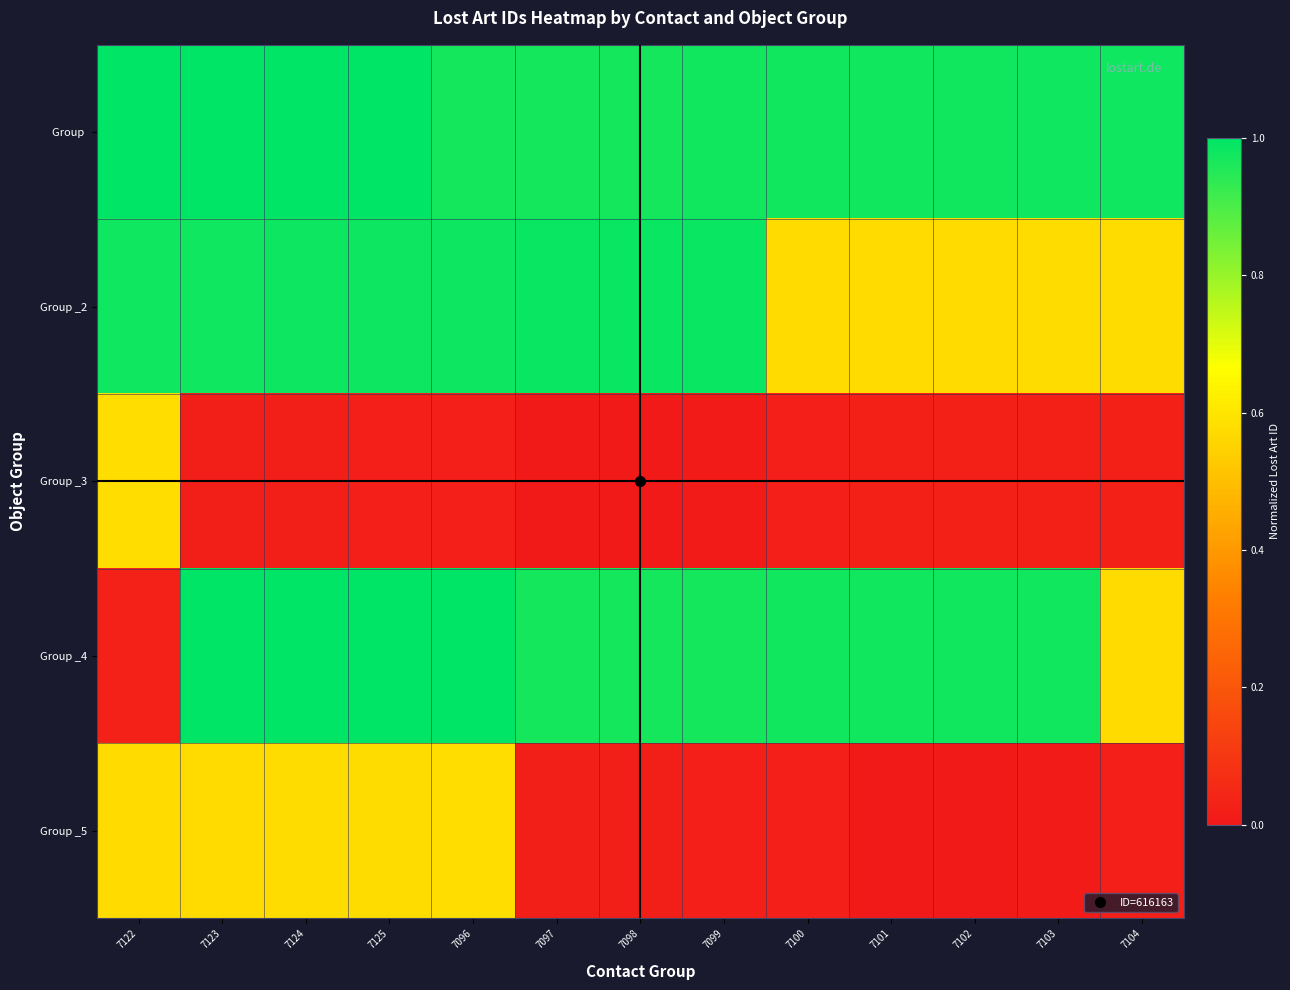

What is the difference between the highest and lowest values at 7104?

1.0